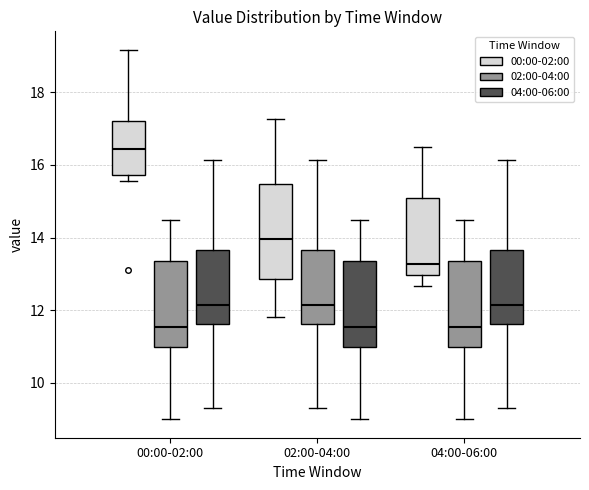

Reading left to right, transcribe this box plot: for each box, give where its median line is, the range the box spans, and where its two whiskers end, as read against the y-axis. The values are not printed on the chart, so give them approximately, as read against the axis.

00:00-02:00 (00:00-02:00): median 16.4, box 15.8 to 17.2, whiskers 15.6 to 19.2
00:00-02:00 (02:00-04:00): median 11.6, box 11.0 to 13.4, whiskers 9.0 to 14.4
00:00-02:00 (04:00-06:00): median 12.2, box 11.6 to 13.6, whiskers 9.4 to 16.2
02:00-04:00 (00:00-02:00): median 14.0, box 12.8 to 15.4, whiskers 11.8 to 17.2
02:00-04:00 (02:00-04:00): median 12.2, box 11.6 to 13.6, whiskers 9.4 to 16.2
02:00-04:00 (04:00-06:00): median 11.6, box 11.0 to 13.4, whiskers 9.0 to 14.4
04:00-06:00 (00:00-02:00): median 13.2, box 13.0 to 15.0, whiskers 12.6 to 16.6
04:00-06:00 (02:00-04:00): median 11.6, box 11.0 to 13.4, whiskers 9.0 to 14.4
04:00-06:00 (04:00-06:00): median 12.2, box 11.6 to 13.6, whiskers 9.4 to 16.2